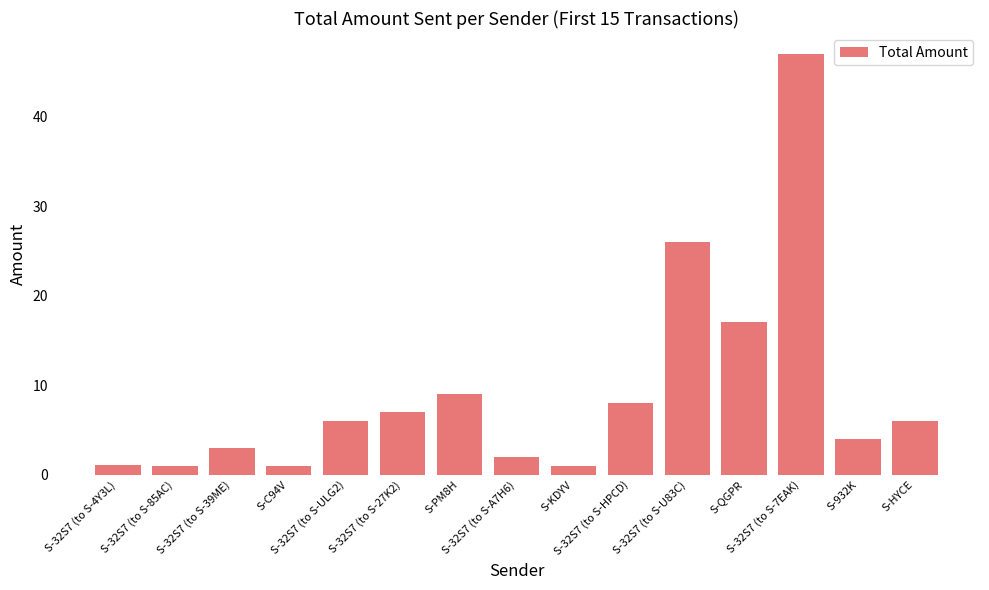

Is it true that the value at S-C94V is 1.0?

True